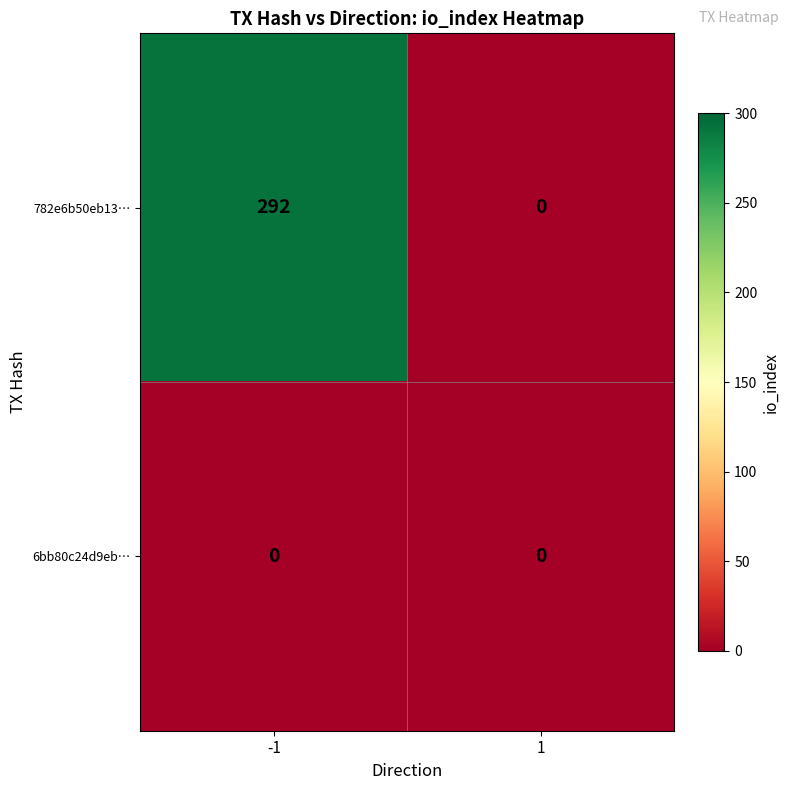

What is the highest value of the 782e6b50eb13… series?

292